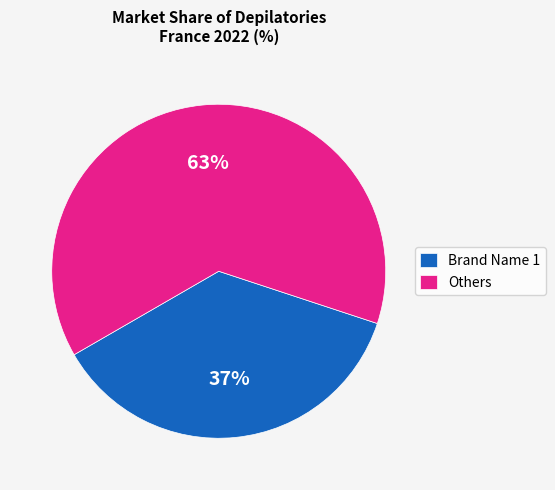

Count the number of slices in the pie.

2